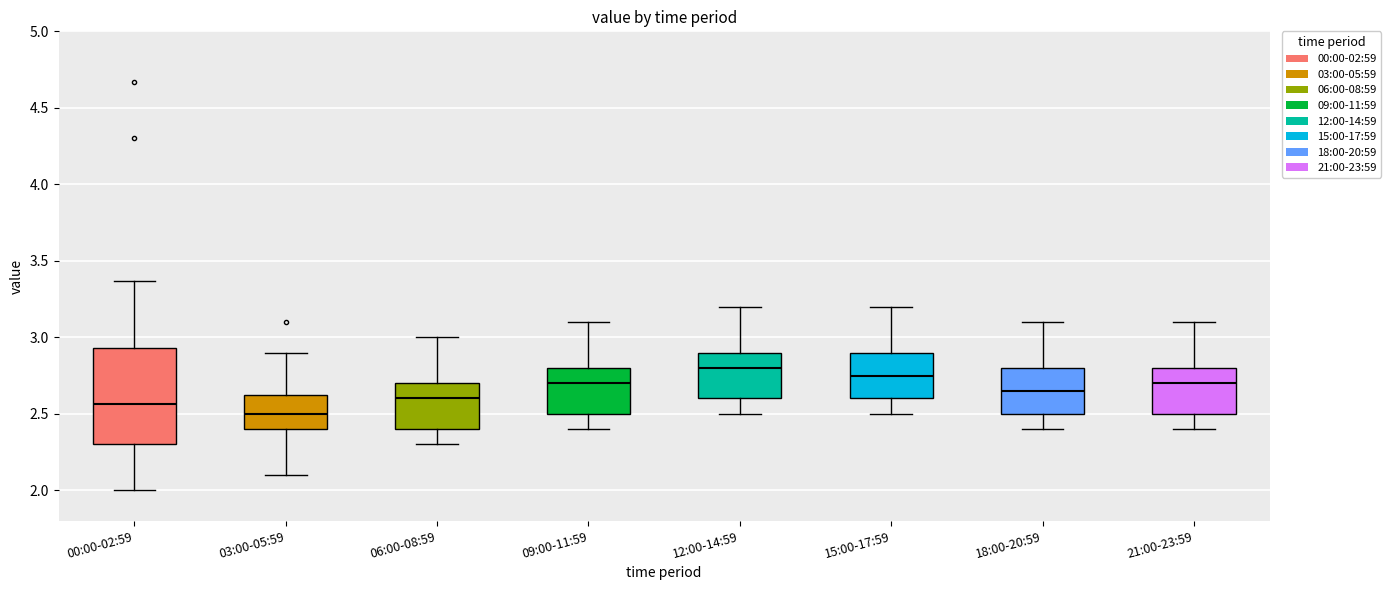

Where is the lower edge of the box for 06:00-08:59 on the y-axis? The values are not printed on the chart, so give them approximately, as read against the axis.

2.40